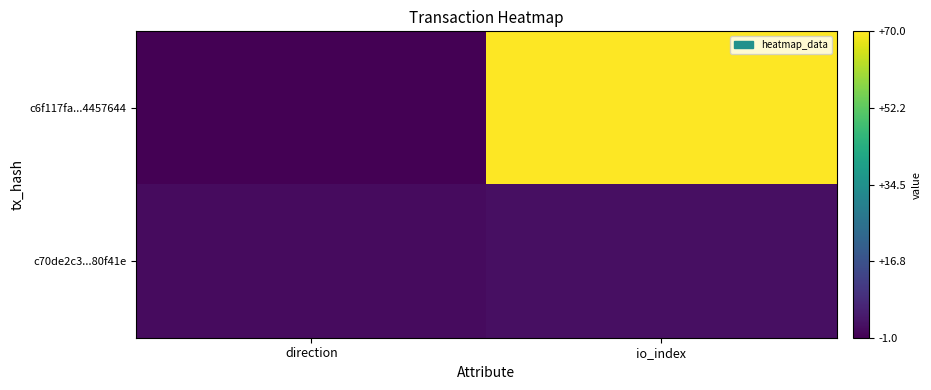

Which category has the lowest value across all series?

direction